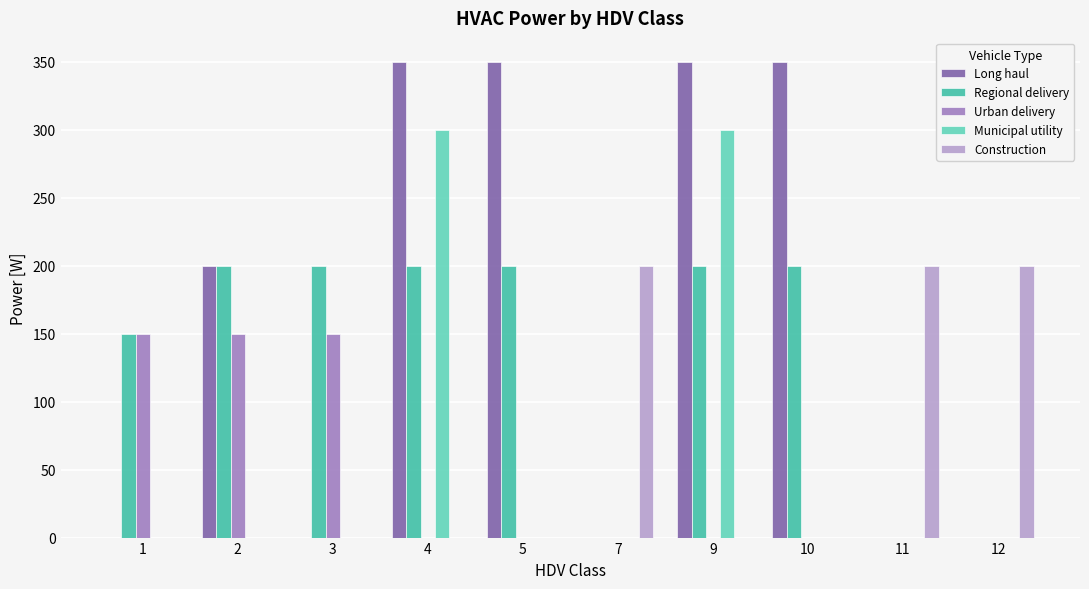

True or false: Regional delivery has a value of 200 at 4.

True